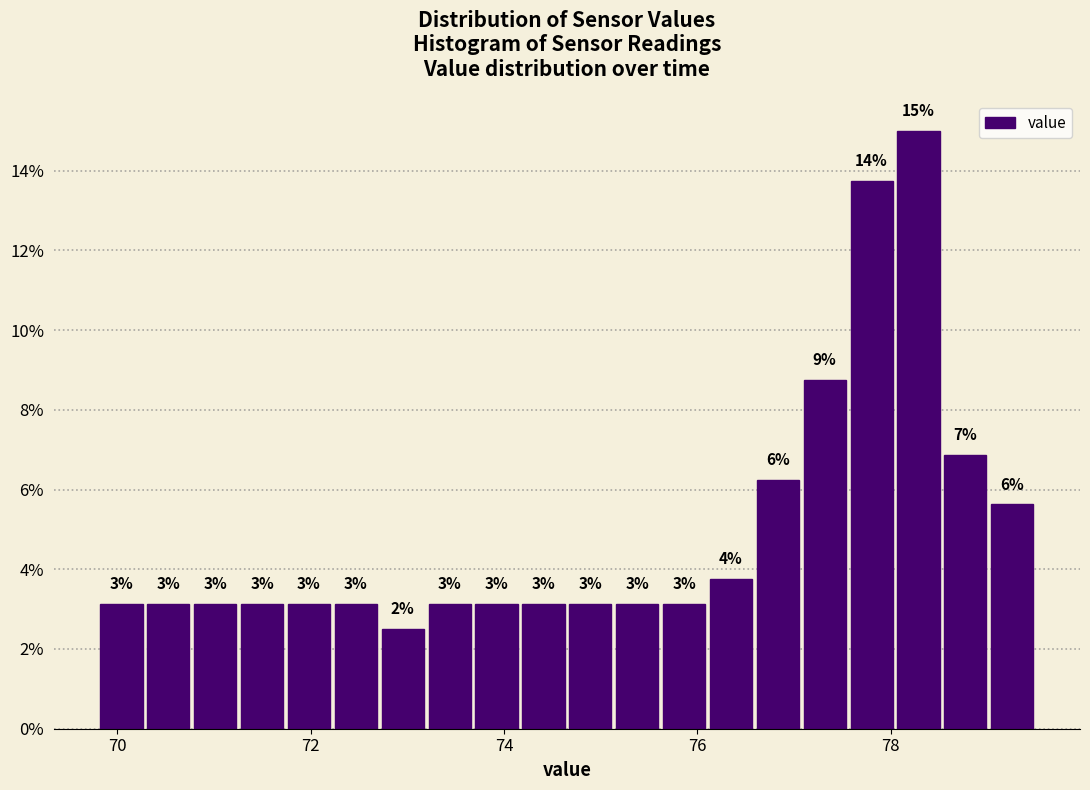

Around what value on the x-axis is the tallest bar? Give the approximate position of its centre, as read against the axis.

78.2